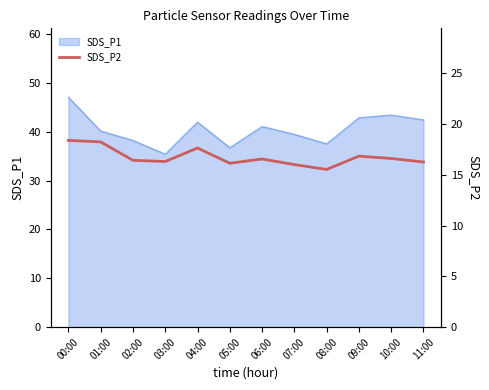

Where is the data nearest to the value 16?

07:00